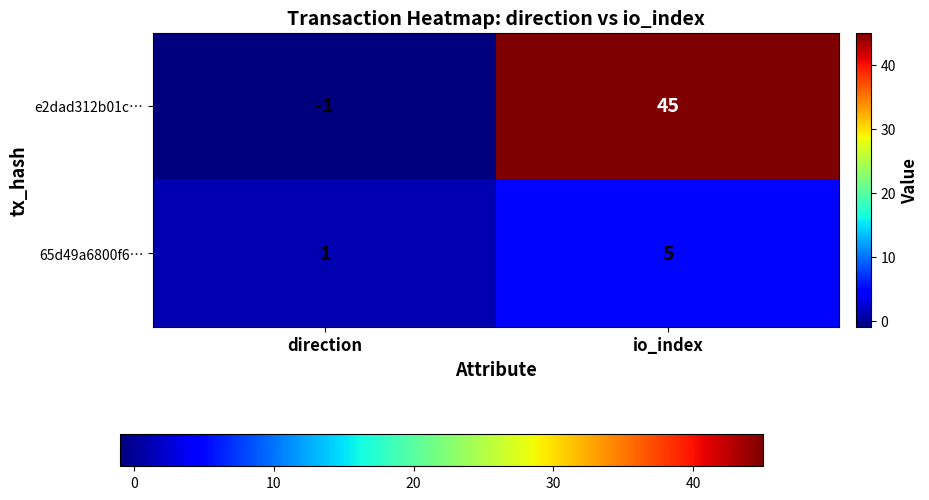

At io_index, list the series in order from largest to smallest.

e2dad312b01c…, 65d49a6800f6…